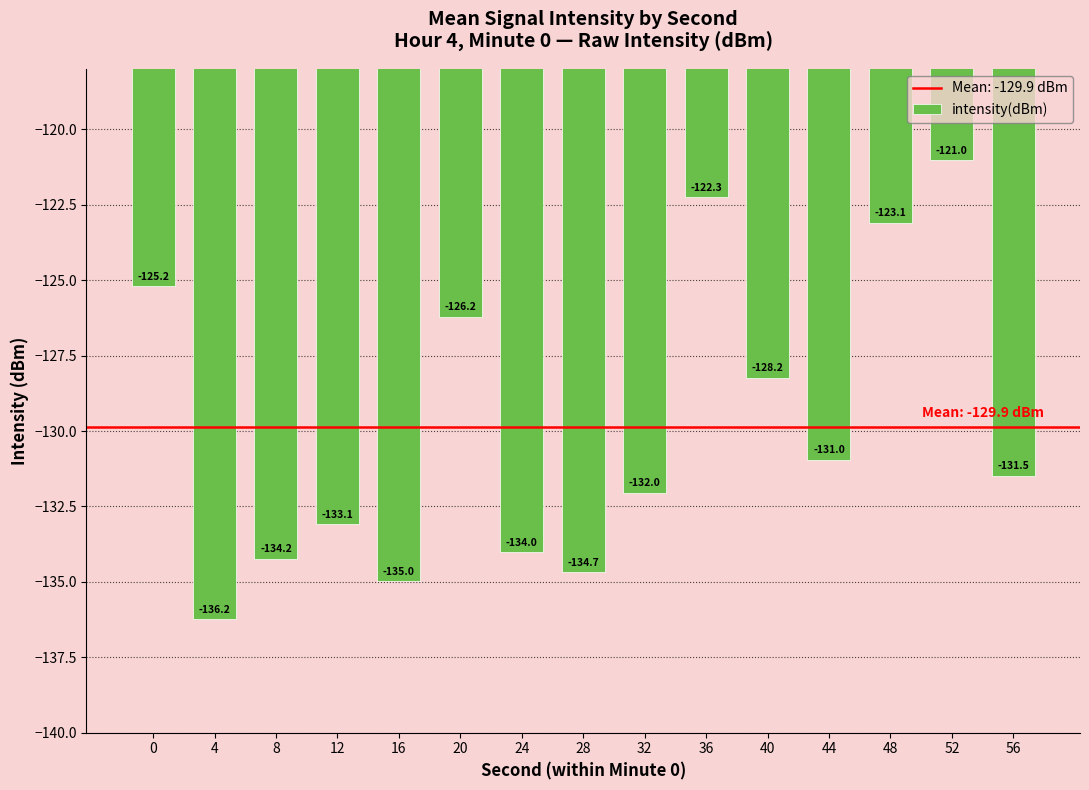

What is the difference between the maximum and second lowest values?

14.0